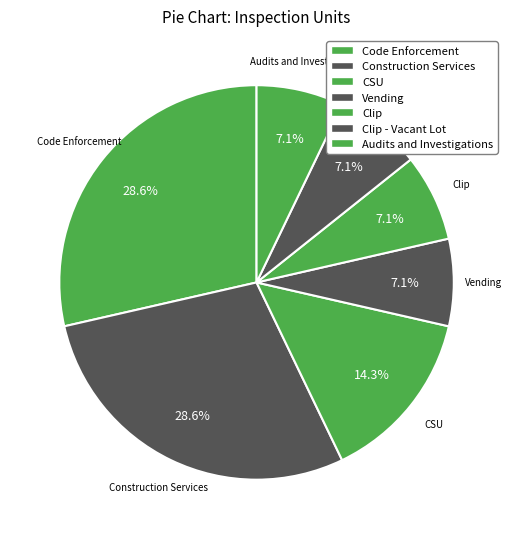

Count the number of slices in the pie.

7